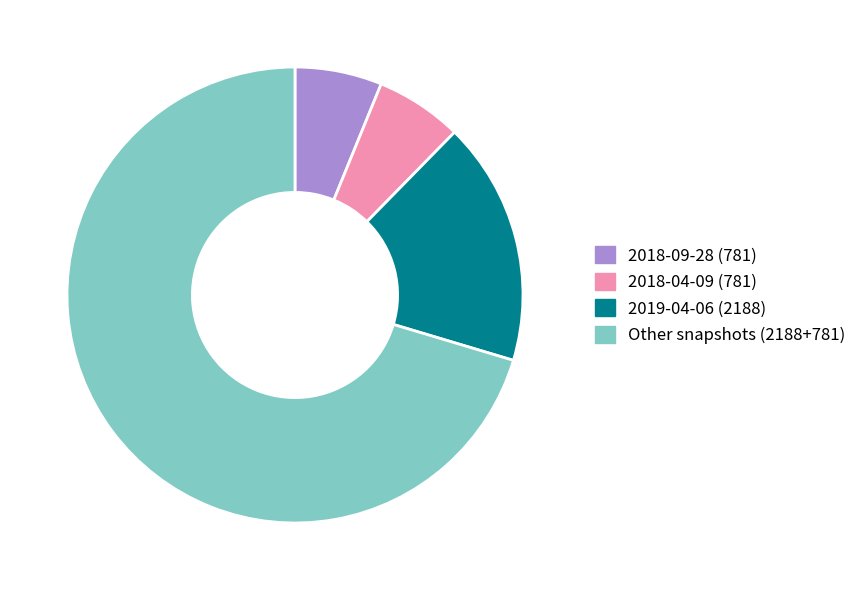

Does 2019-04-06 (2188) account for over 50% of the chart?

No